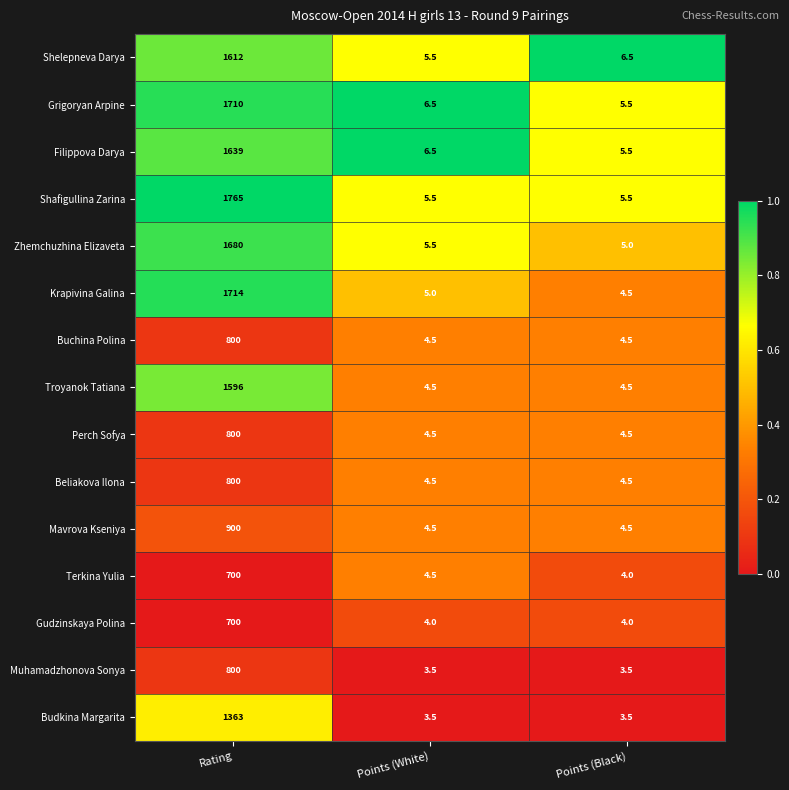

How many series are shown in this chart?

15